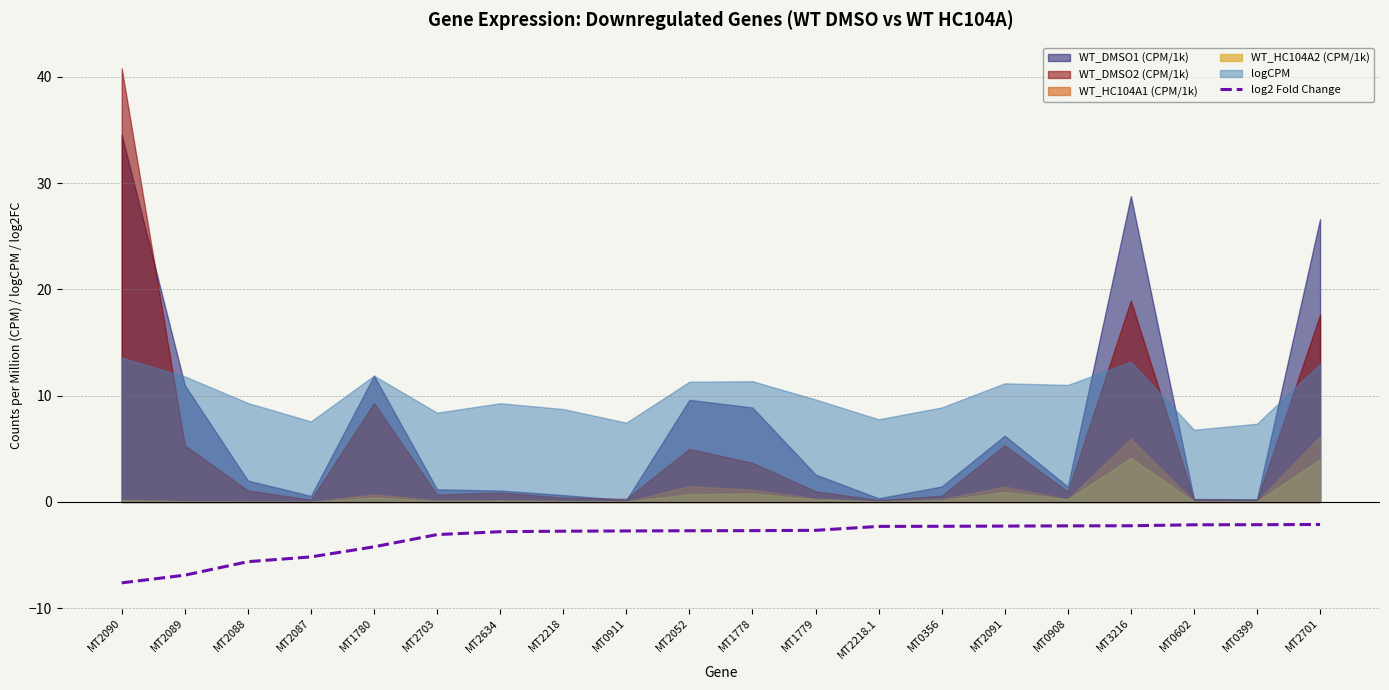

What is the lowest value of the log2 Fold Change series?

-7.6